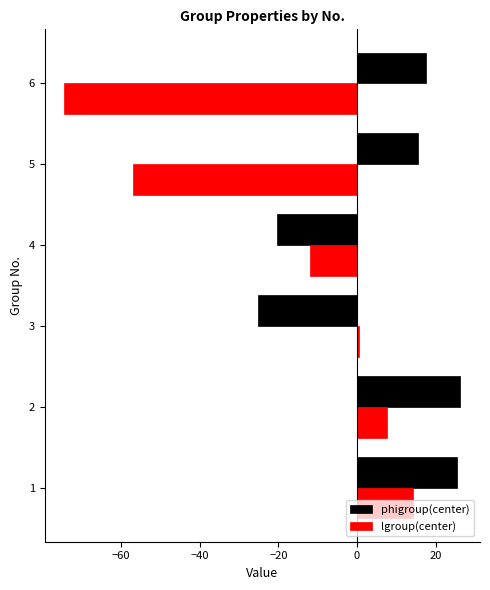

Between 4 and 6, which series saw the biggest shift?

lgroup(center)